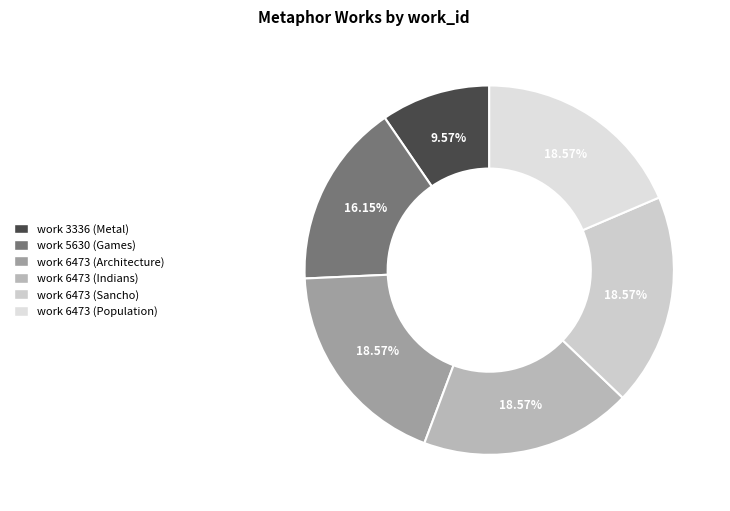

Rank the categories by value from highest to lowest.

work 6473 (Architecture), work 6473 (Indians), work 6473 (Sancho), work 6473 (Population), work 5630 (Games), work 3336 (Metal)